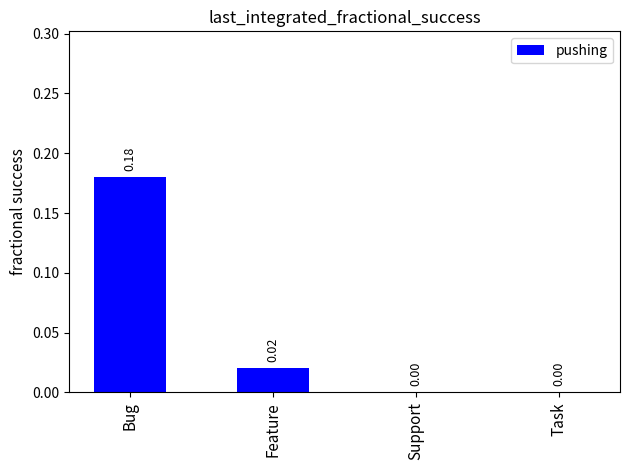

The value at Bug is 0.3. True or false?

False